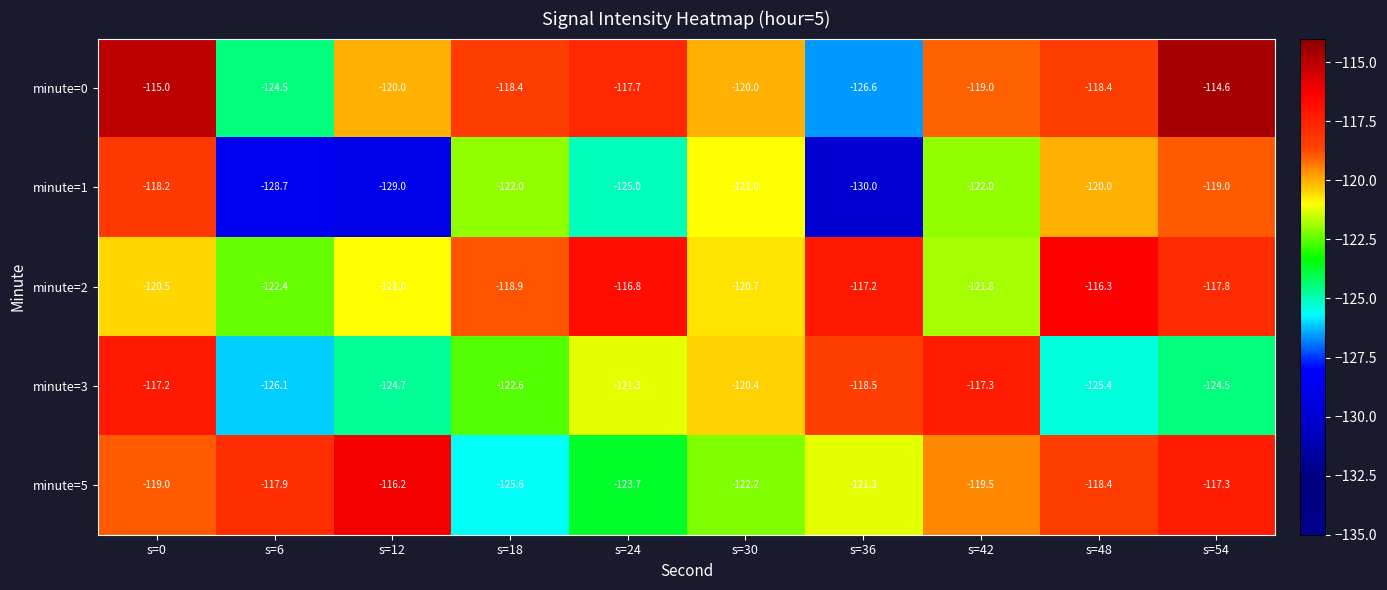

Which label corresponds to the largest value in the chart?

s=54